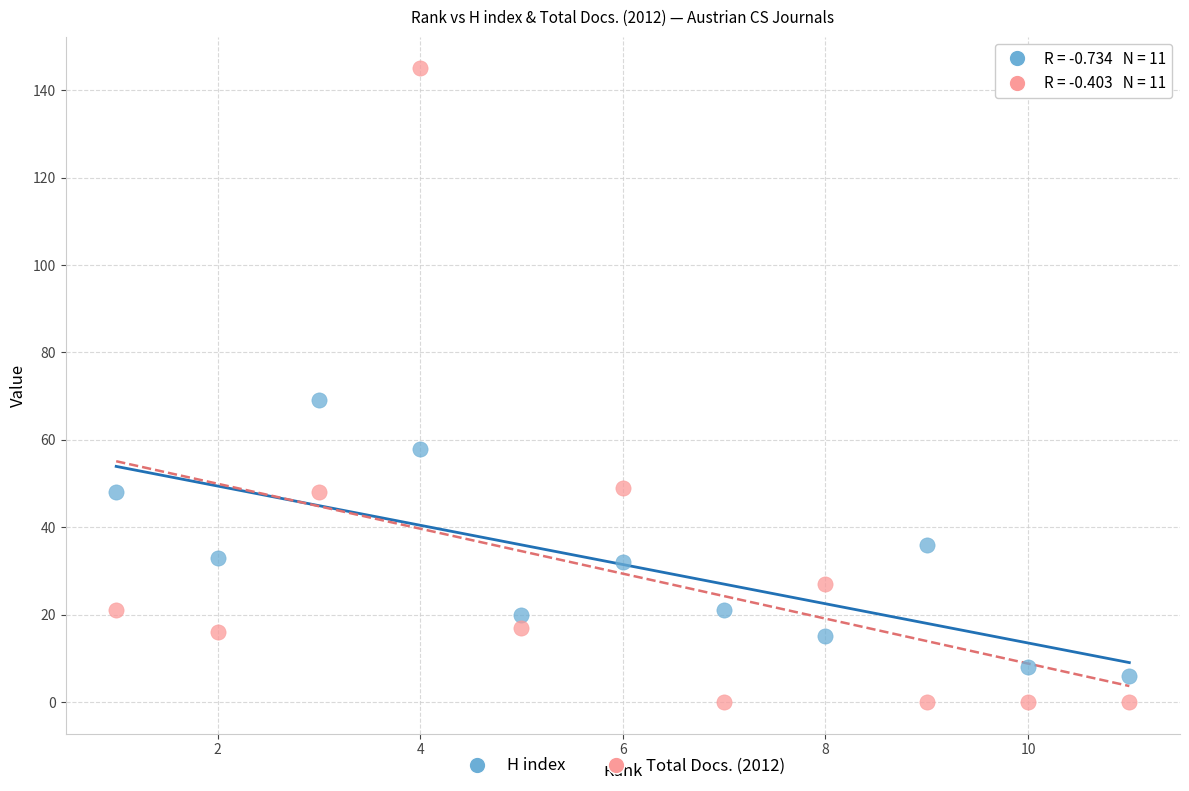

Across all data points, what is the range of X values (max minus min)?

10